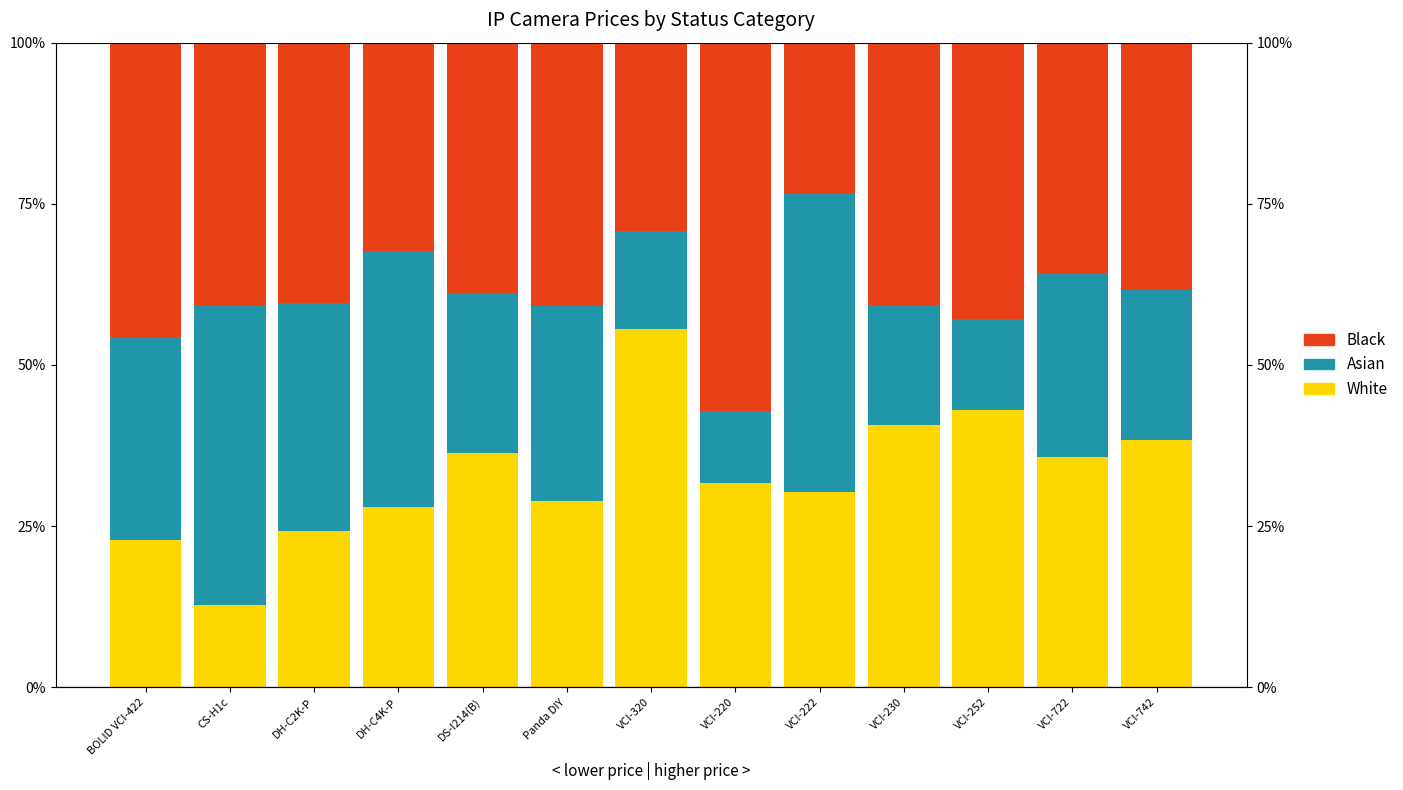

What is the highest value of the Asian series?

46.5